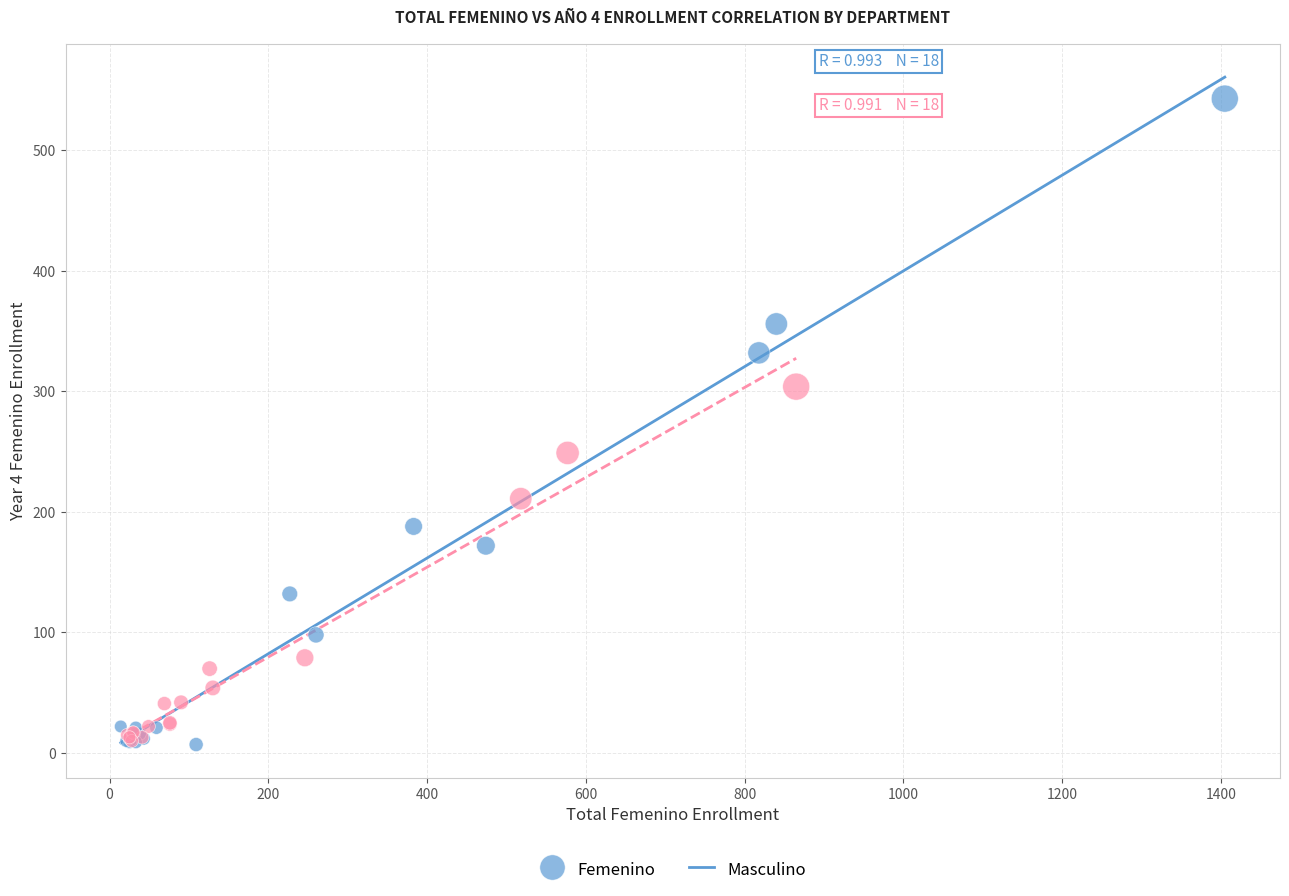

Which series has the widest spread of Y values?

Femenino